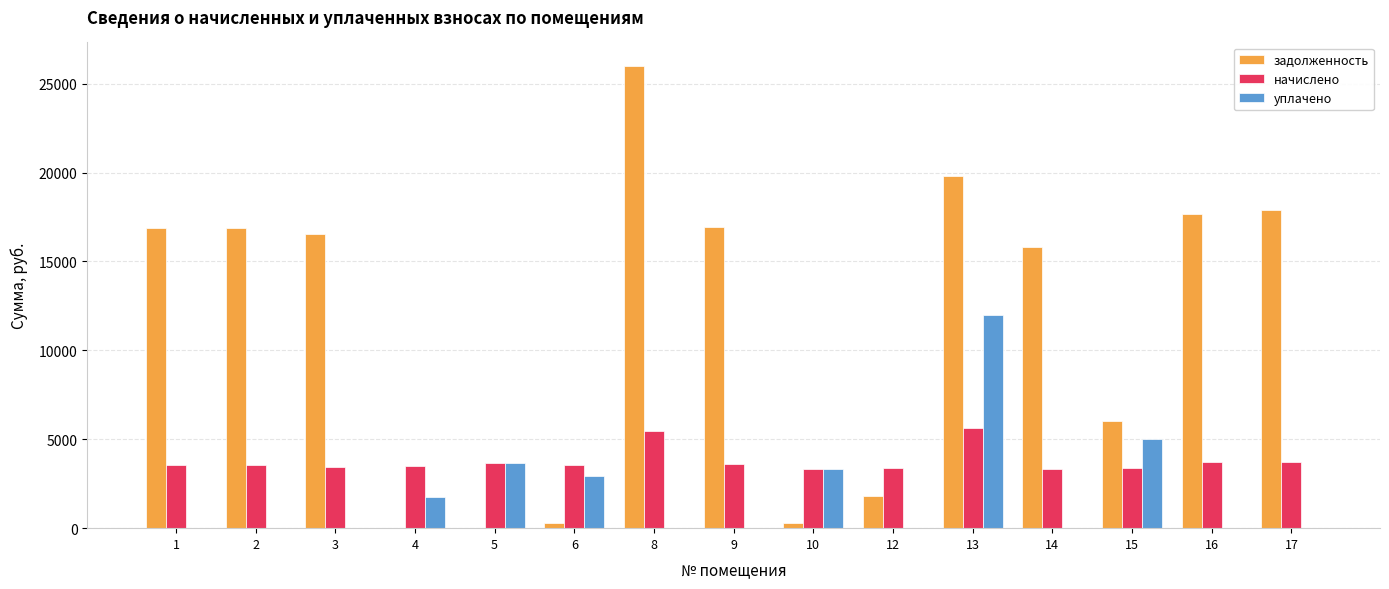

Where is уплачено nearest to the value 6003?

15